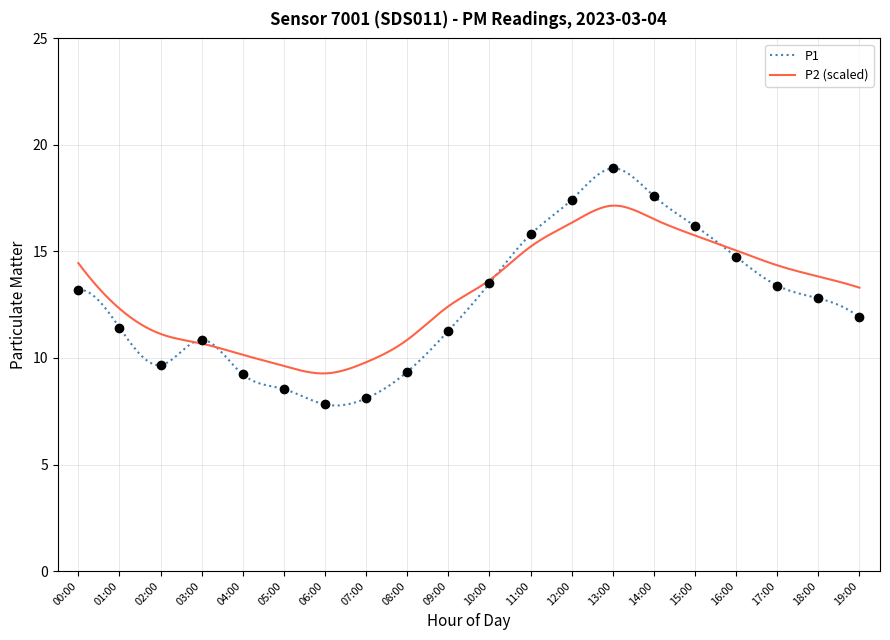

Which label corresponds to the smallest value in the chart?

06:00